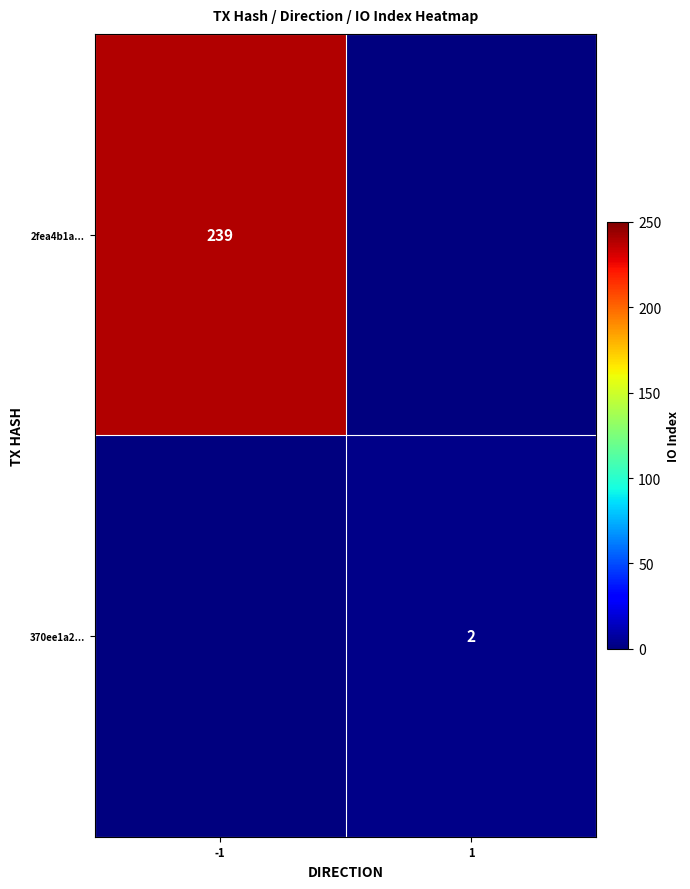

The 370ee1a2... series shows 3 at 1. True or false?

False